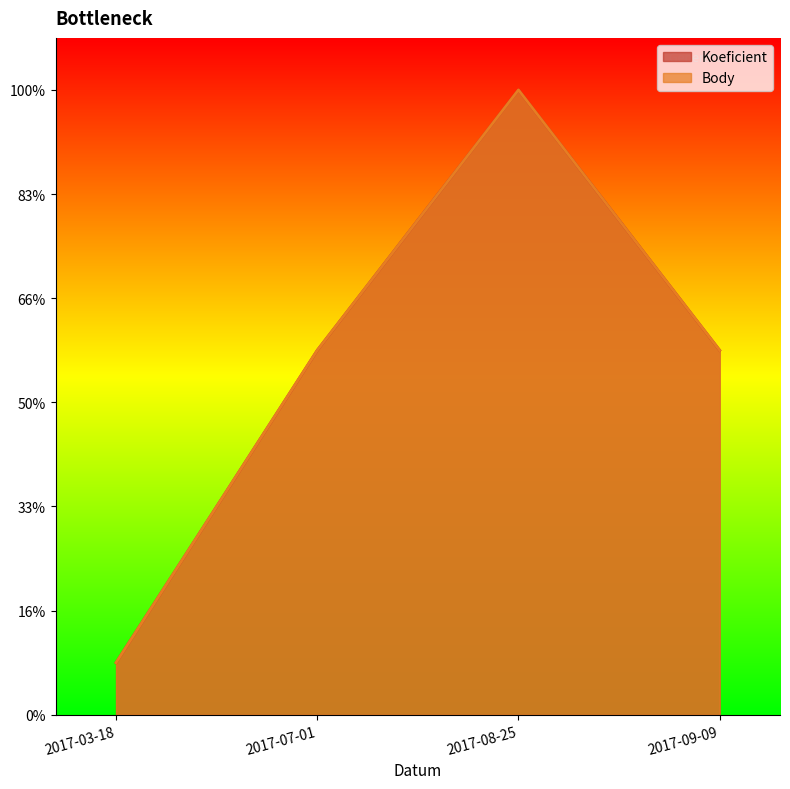

True or false: Koeficient and Body intersect in this chart.

False